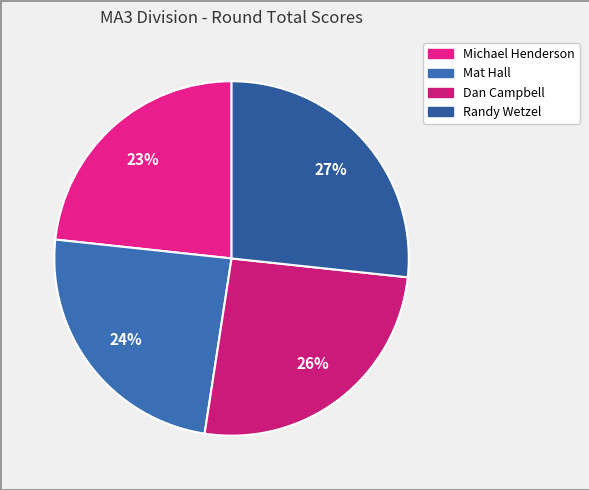

Is it true that Dan Campbell is 12% of the pie?

False